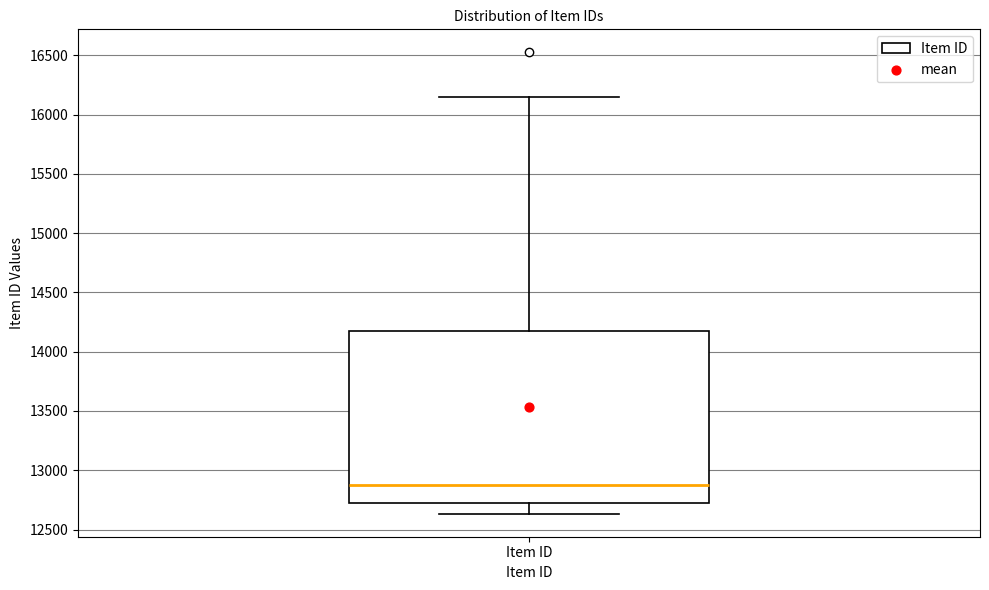

Read this box plot against the y-axis: the position of the median line, the range covered by the box, and the ends of both whiskers. The values are not printed on the chart, so give them approximately, as read against the axis.

median 12900, box 12700 to 14200, whiskers 12650 to 16150